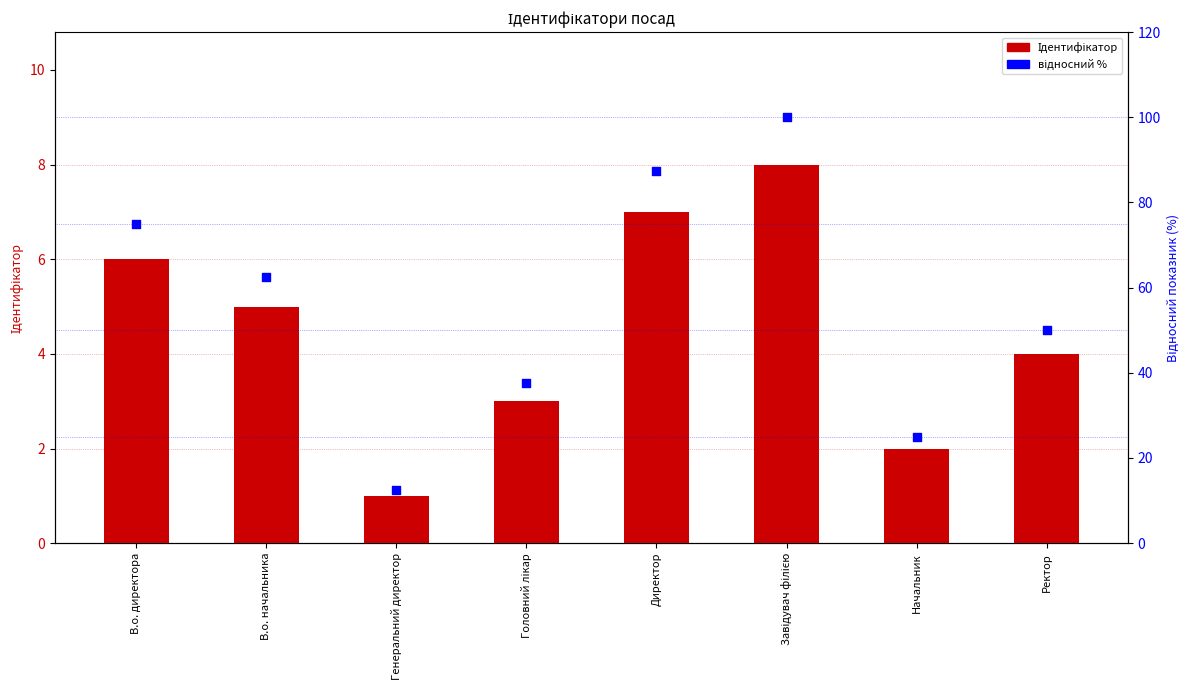

At which category is the sum across all series the highest?

Завідувач філією